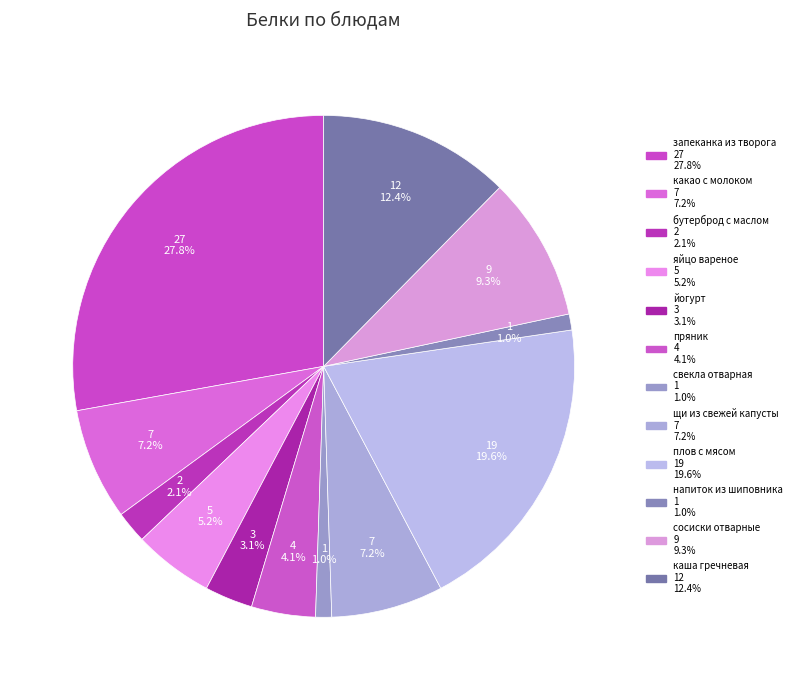

How many segments does this pie chart have?

12